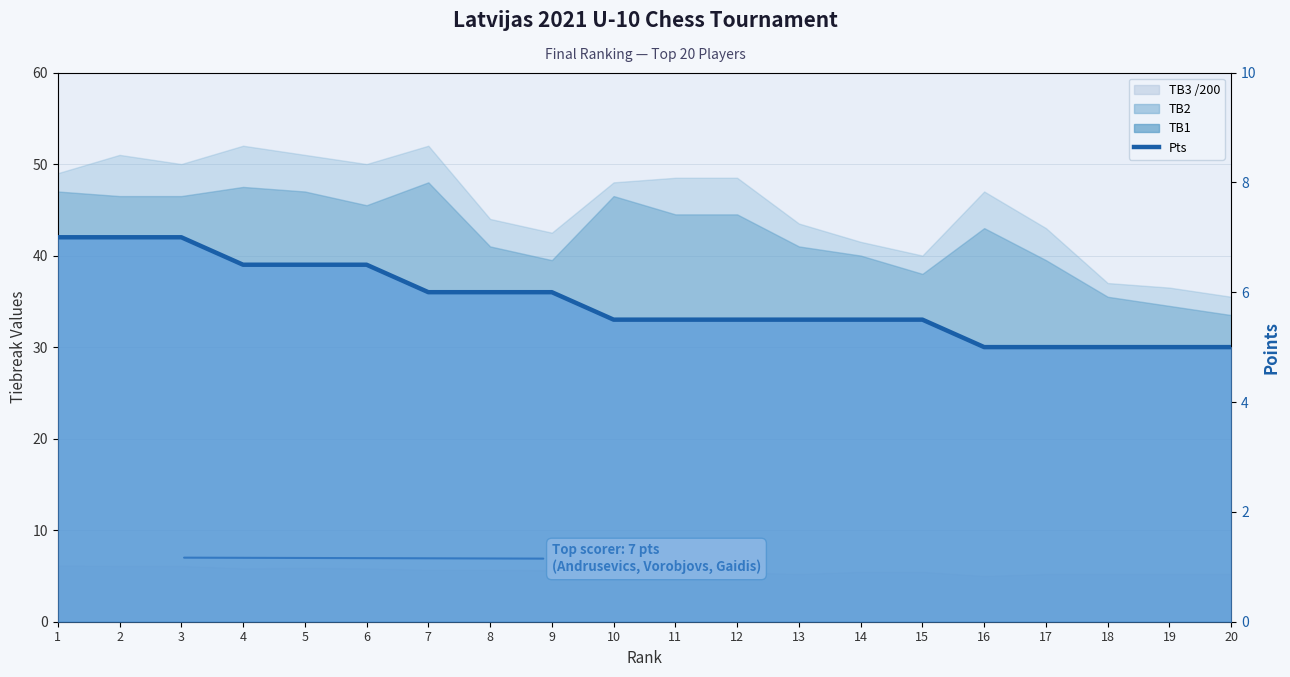

Is it true that the value at 6 is 6.5?

True